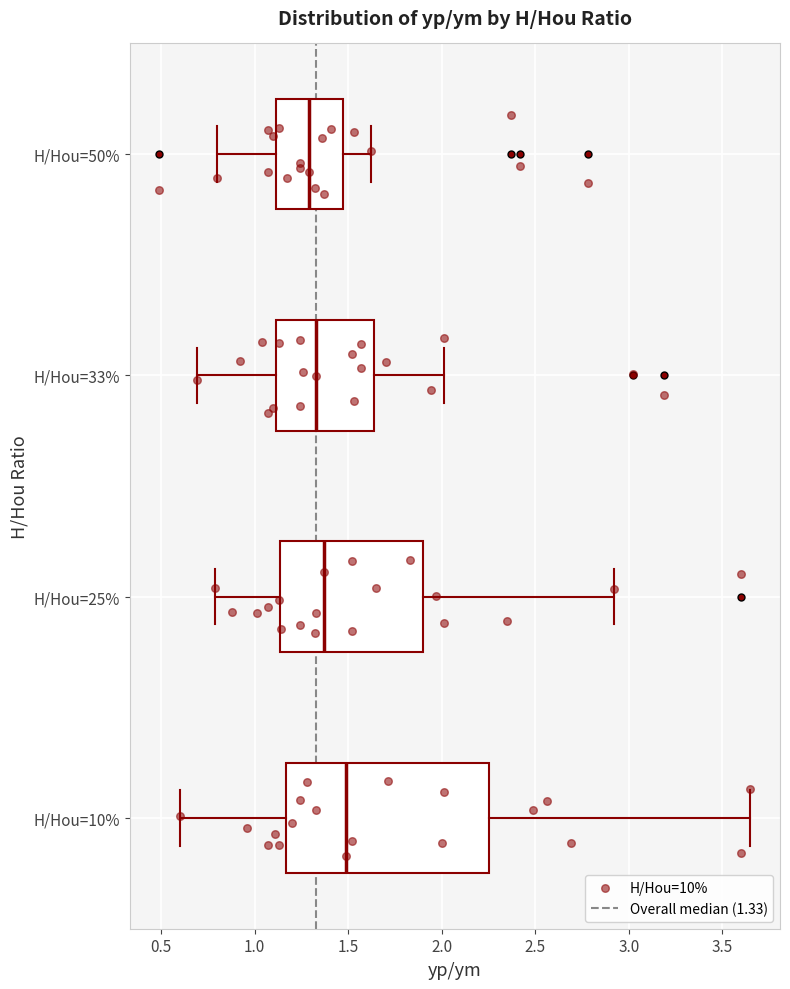

Which box is the widest, from its left edge to its right edge?

H/Hou=10%